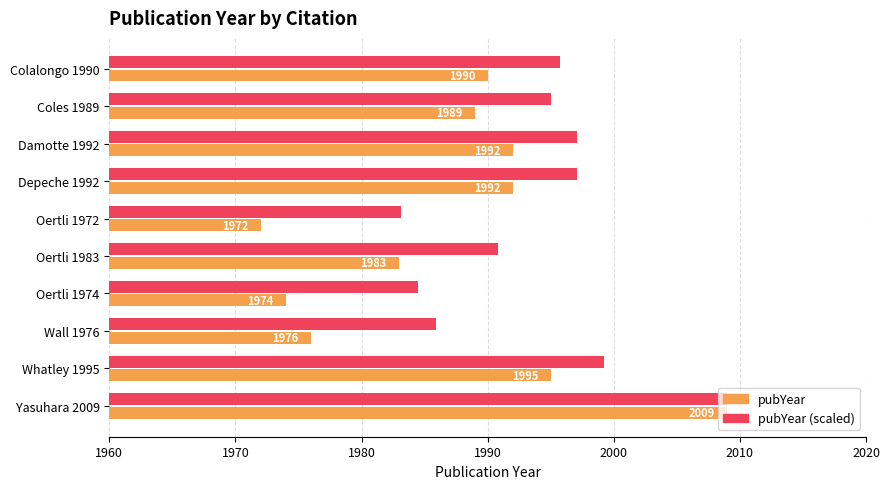

What is the difference between the maximum and minimum values in the pubYear series?

37.0